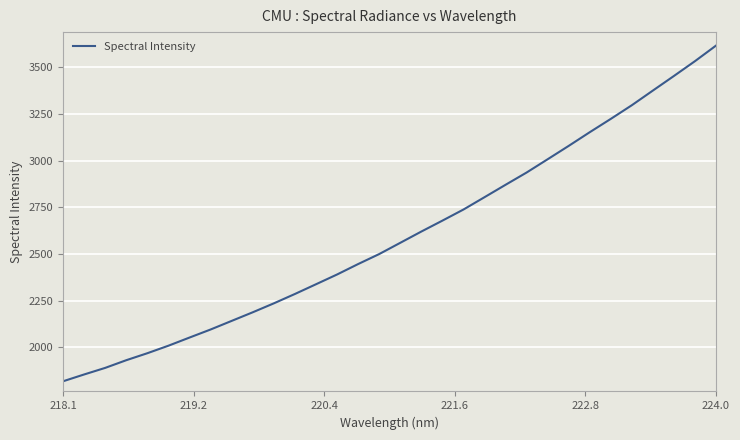

What is the difference between the maximum and minimum values?

1799.8